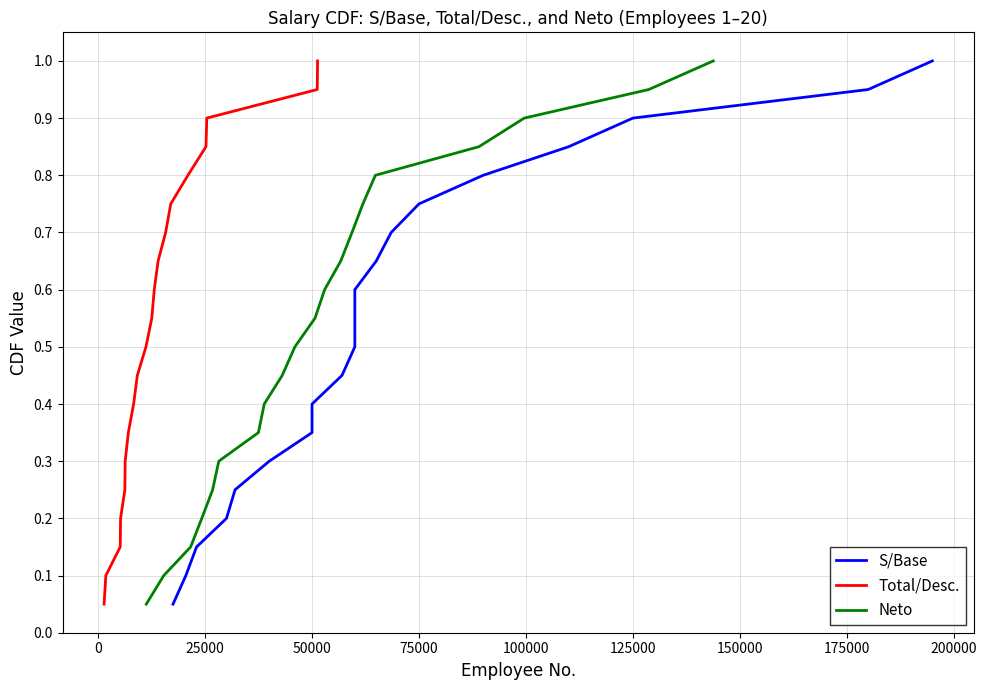

What is the minimum value shown in the chart?

0.1